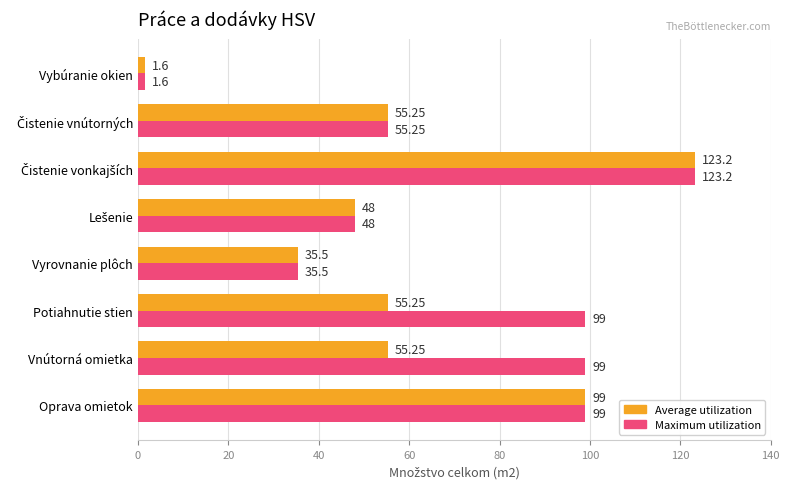

At how many categories does at least one series exceed 70?

4